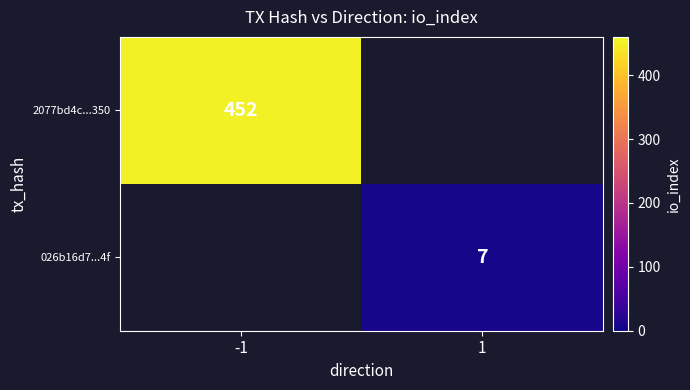

Is it true that 2077bd4c...350 equals 748 at -1?

False